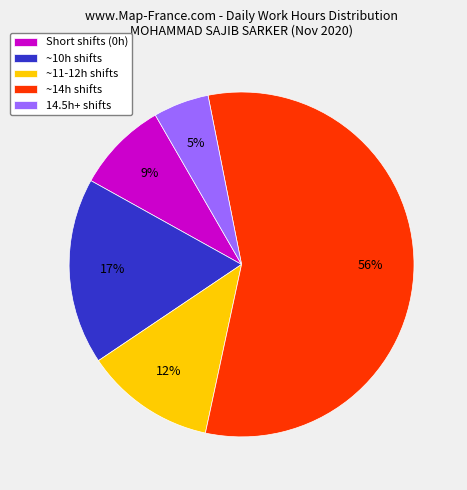

Which has a higher value, 14.5h+ shifts or ~11-12h shifts?

~11-12h shifts